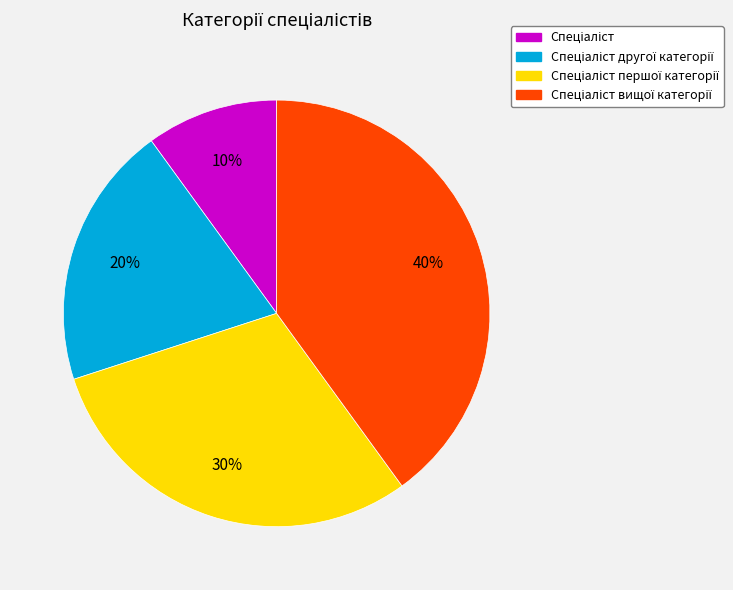

Does any single category account for the majority?

No